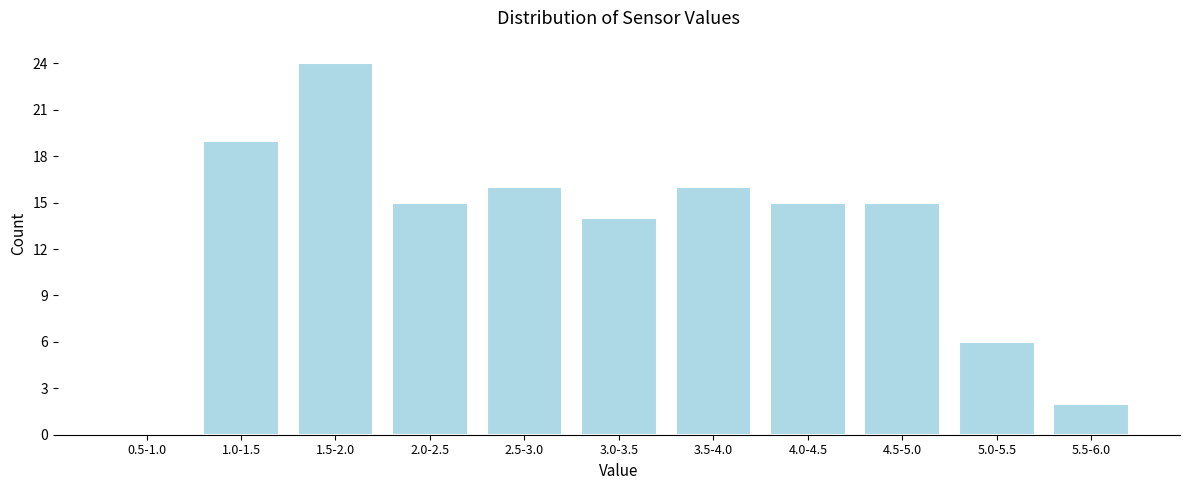

Reading right to left, list all the values displayed in this chart.

5.5-6.0=2	5.0-5.5=6	4.5-5.0=15	4.0-4.5=15	3.5-4.0=16	3.0-3.5=14	2.5-3.0=16	2.0-2.5=15	1.5-2.0=24	1.0-1.5=19	0.5-1.0=0